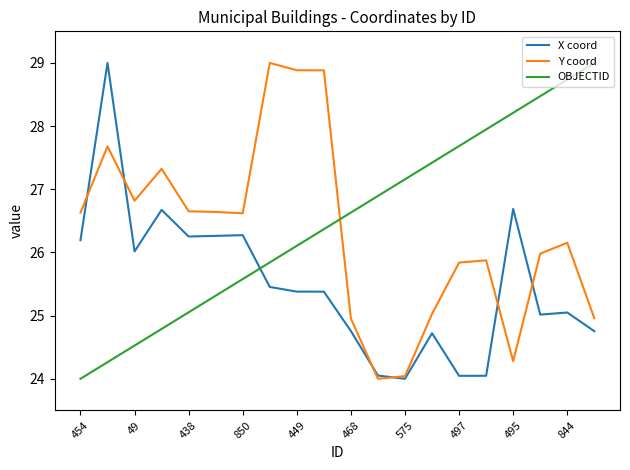

What is the sum of all X coord values?

510.0